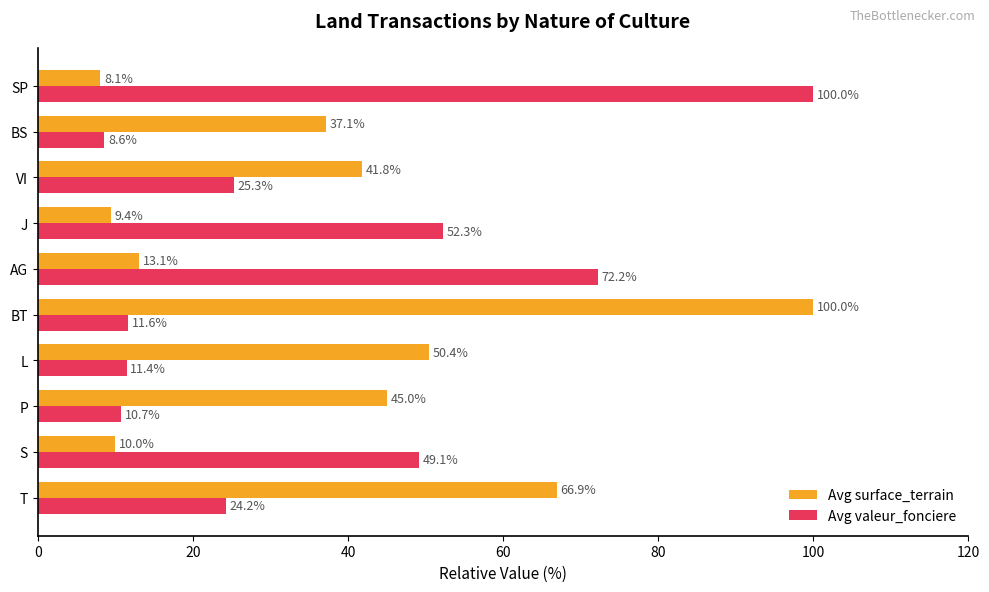

The Avg surface_terrain series shows 45.0 at P. True or false?

True